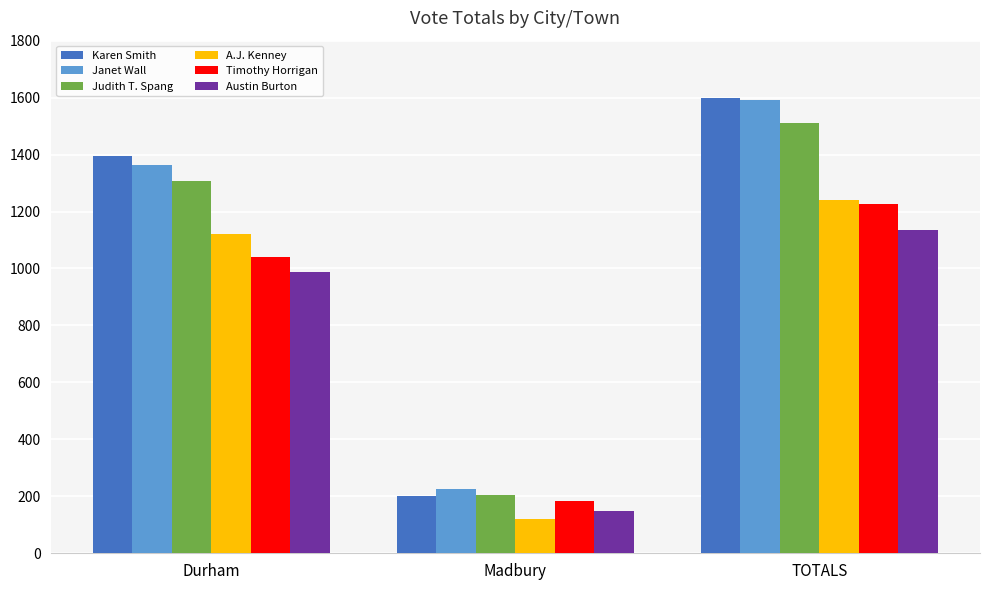

What is the spread (max minus min) of values at Durham?

409